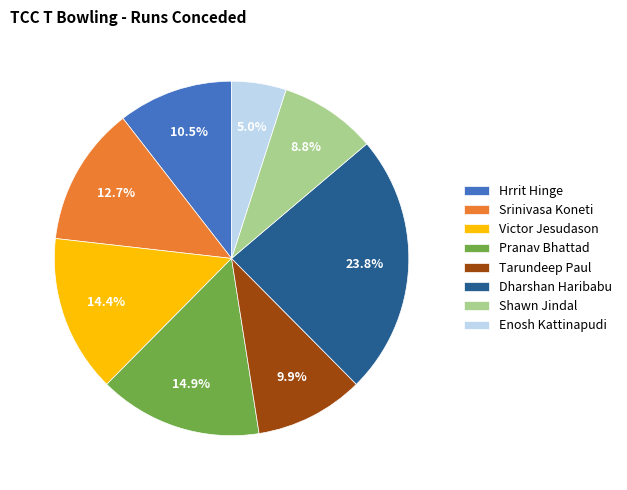

Count the number of slices in the pie.

8